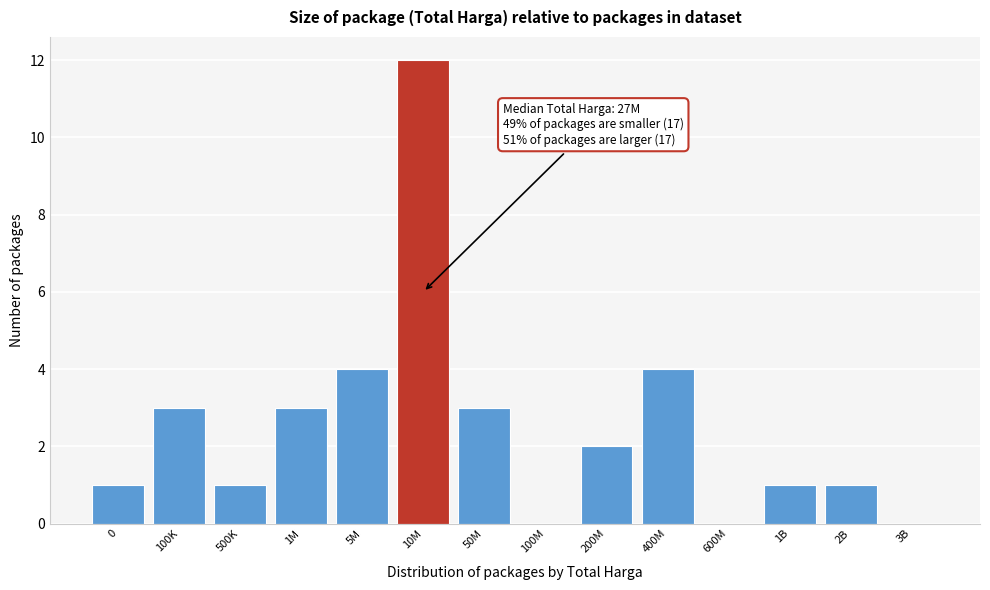

Reading right to left, transcribe all the data shown in this chart.

3B=0	2B=1	1B=1	600M=0	400M=4	200M=2	100M=0	50M=3	10M=12	5M=4	1M=3	500K=1	100K=3	0=1